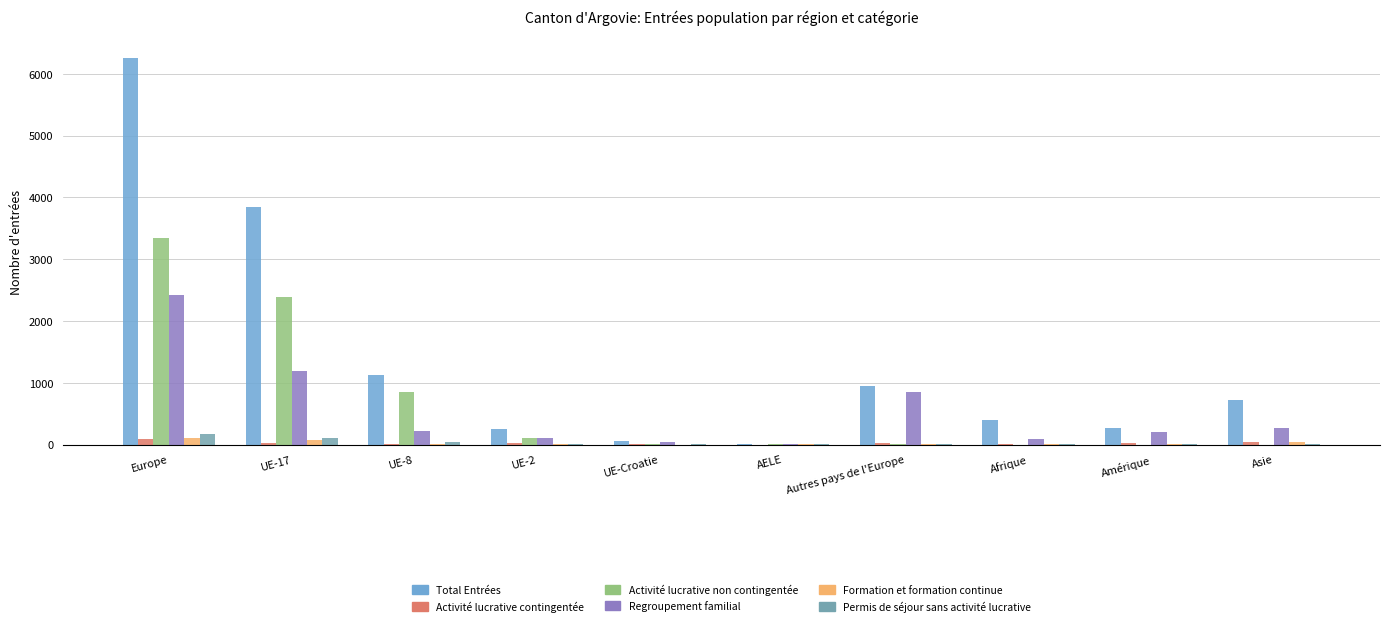

Rank the categories by Permis de séjour sans activité lucrative value from lowest to highest.

AELE, Afrique, UE-Croatie, Amérique, Asie, Autres pays de l'Europe, UE-2, UE-8, UE-17, Europe